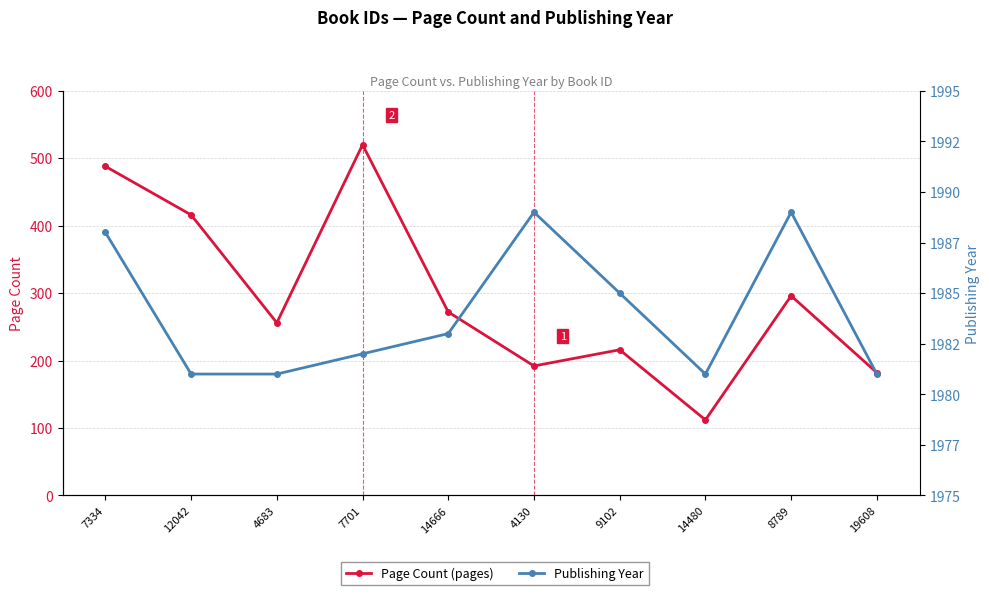

Reading left to right, list all the values displayed in this chart.

Page Count: 7334=488	12042=416	4683=256	7701=520	14666=272	4130=192	9102=216	14480=112	8789=296	19608=182
Publishing Year: 7334=1988	12042=1981	4683=1981	7701=1982	14666=1983	4130=1989	9102=1985	14480=1981	8789=1989	19608=1981